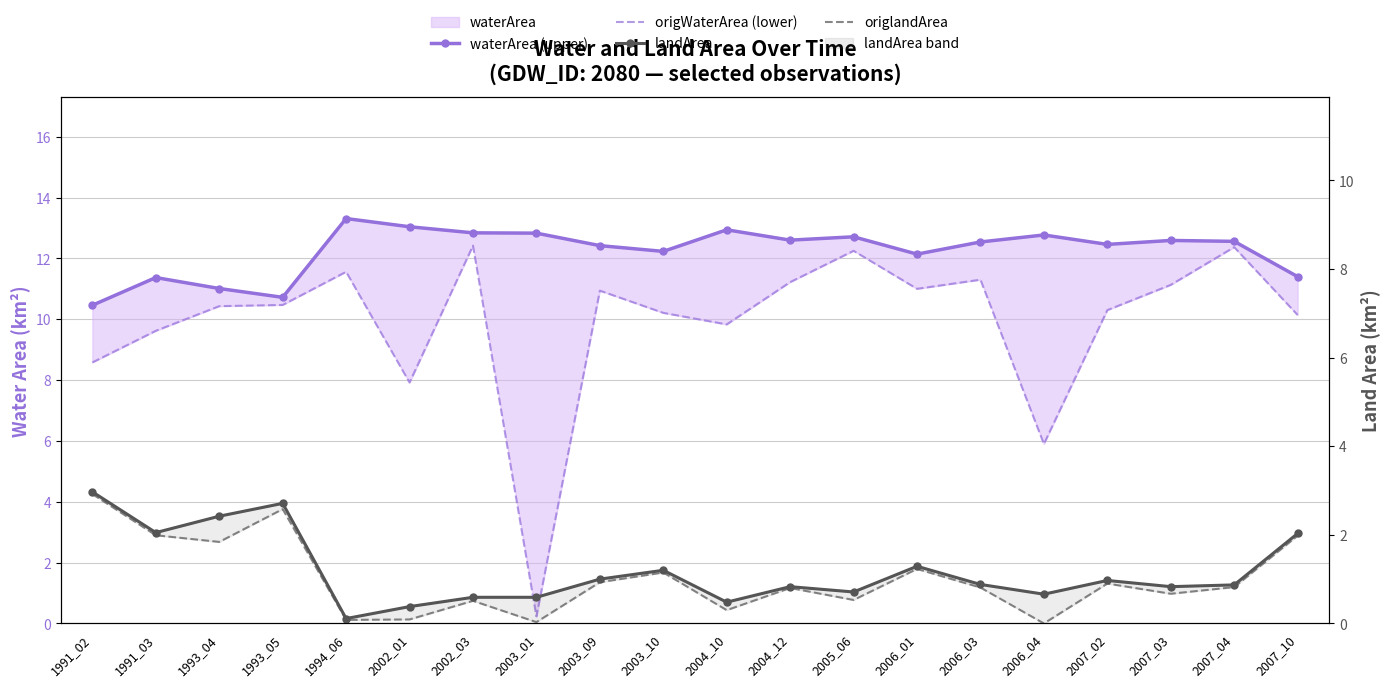

What are all the series names shown in the legend?

waterArea (upper), origWaterArea (lower), landArea, origlandArea